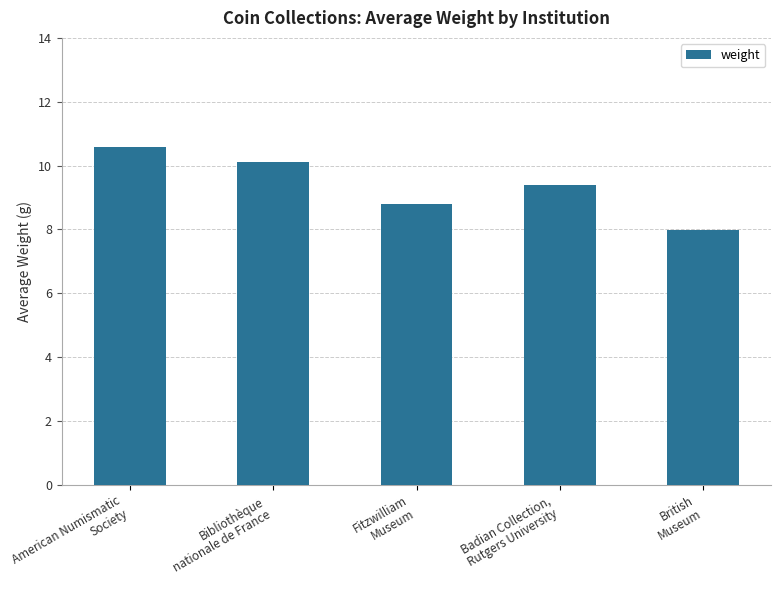

Does the chart contain any negative values?

No